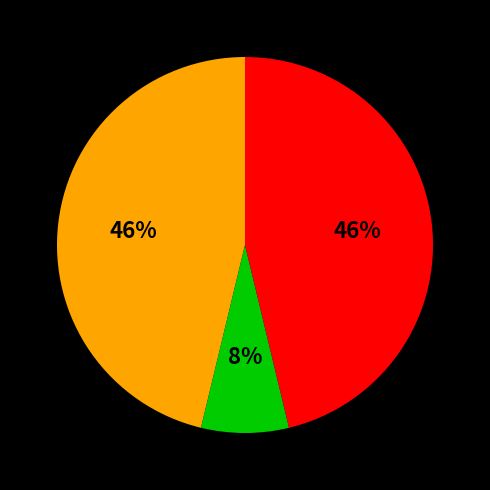

Does any single category account for the majority?

No